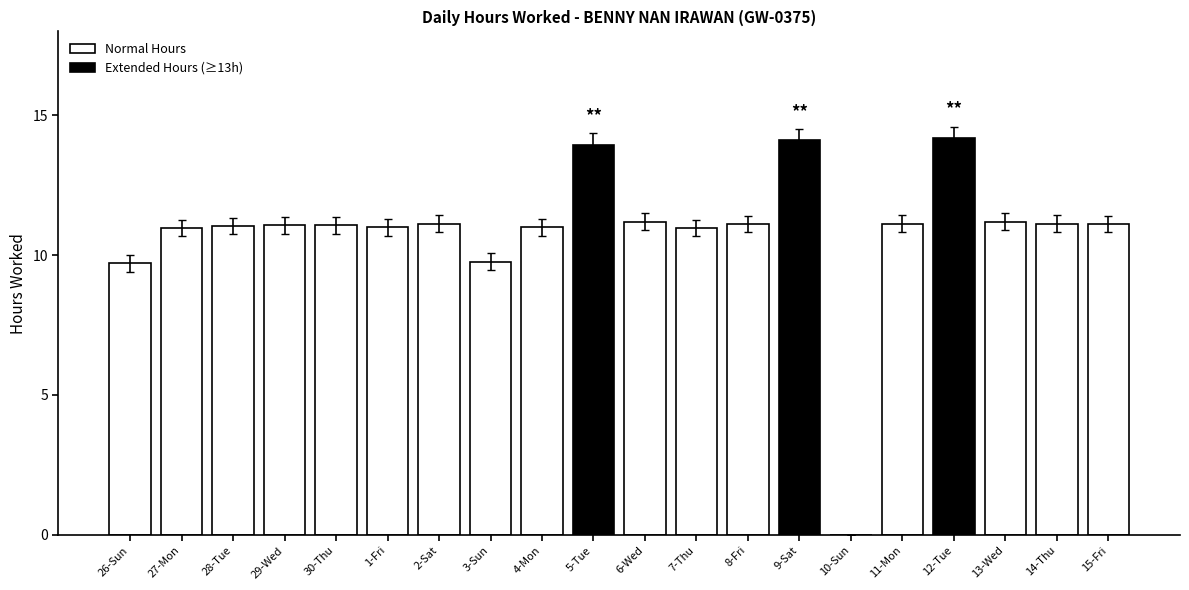

What is the label of the 16th bar from the right?

30-Thu